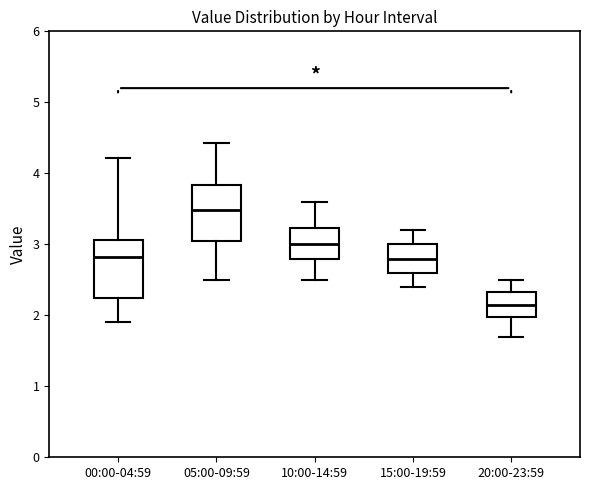

Reading left to right, transcribe this box plot: for each box, give where its median line is, the range the box spans, and where its two whiskers end, as read against the y-axis. The values are not printed on the chart, so give them approximately, as read against the axis.

00:00-04:59: median 2.8, box 2.2 to 3.1, whiskers 1.9 to 4.2
05:00-09:59: median 3.5, box 3.0 to 3.8, whiskers 2.5 to 4.4
10:00-14:59: median 3.0, box 2.8 to 3.2, whiskers 2.5 to 3.6
15:00-19:59: median 2.8, box 2.6 to 3.0, whiskers 2.4 to 3.2
20:00-23:59: median 2.2, box 2.0 to 2.3, whiskers 1.7 to 2.5